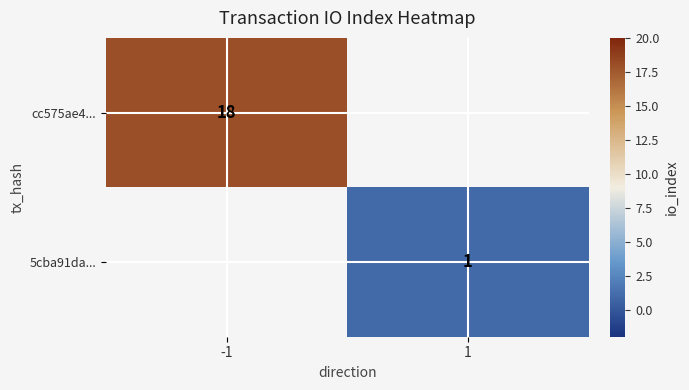

True or false: 5cba91da... has a value of 2 at 1.

False